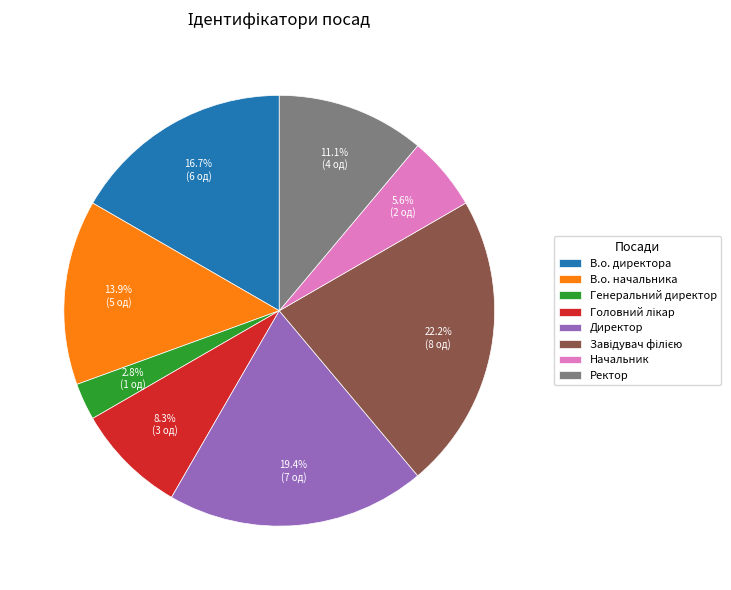

Combined, do В.о. начальника and Директор account for over 50%?

No